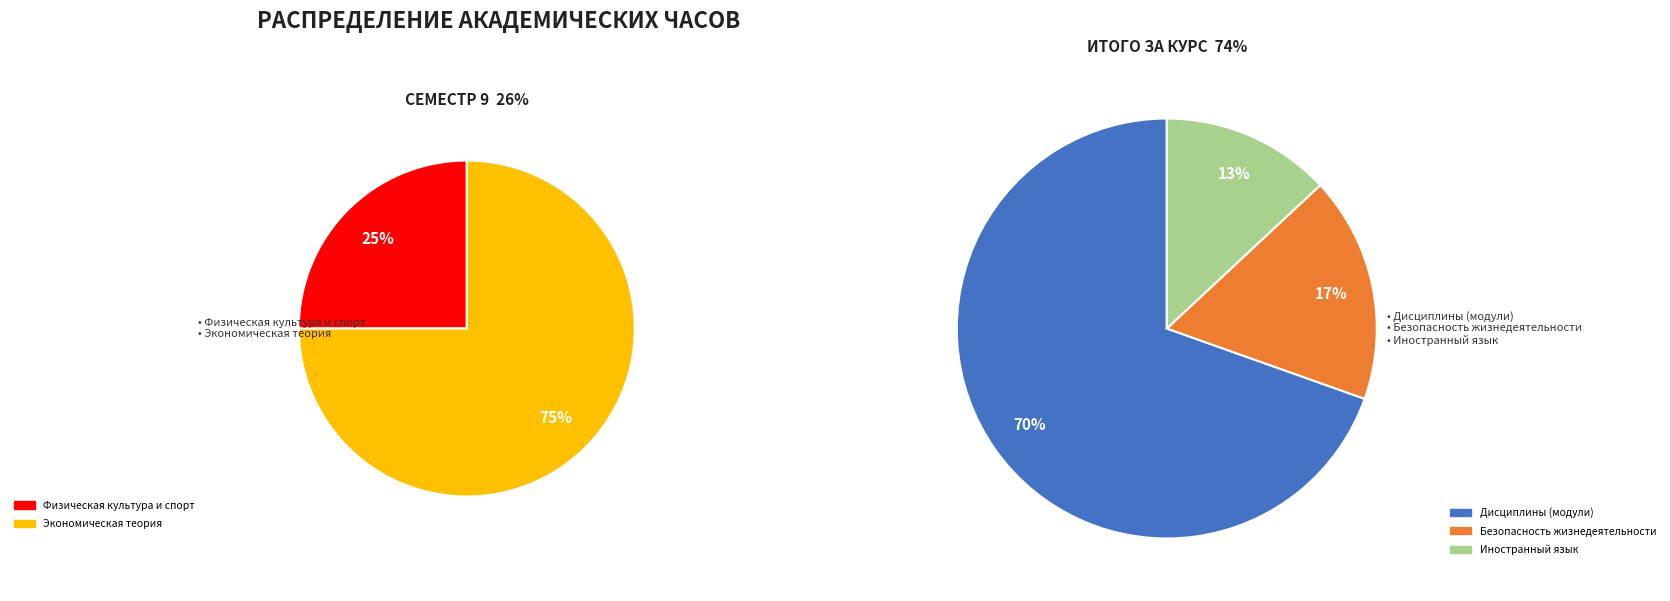

Is Дисциплины (модули) the majority of the pie?

Yes